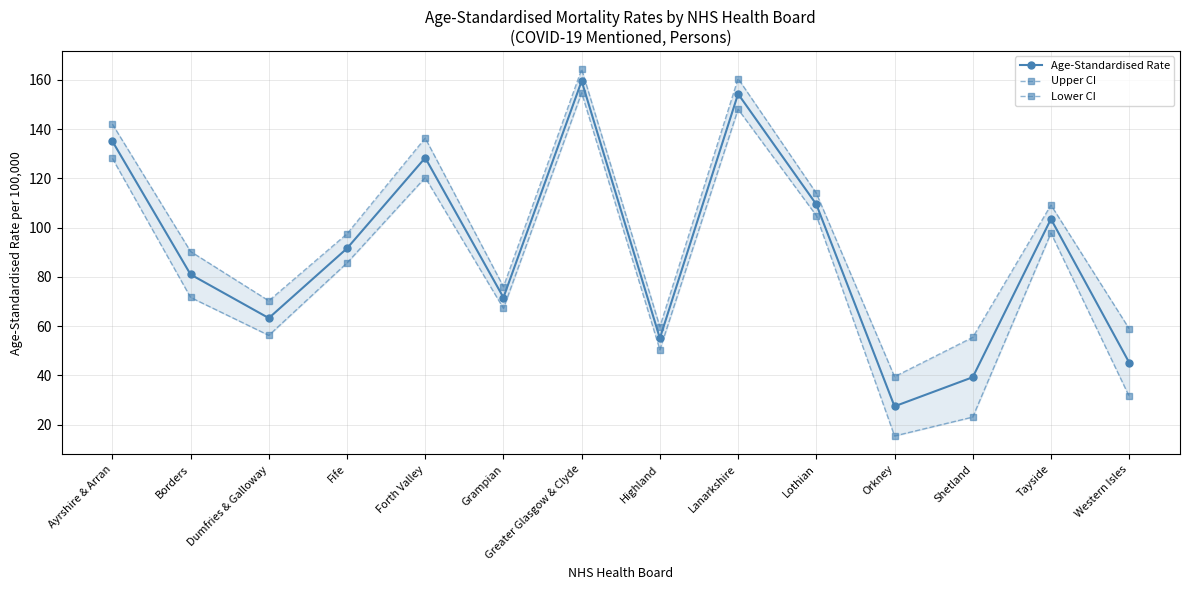

The Lower CI series shows 148.0 at Lanarkshire. True or false?

True